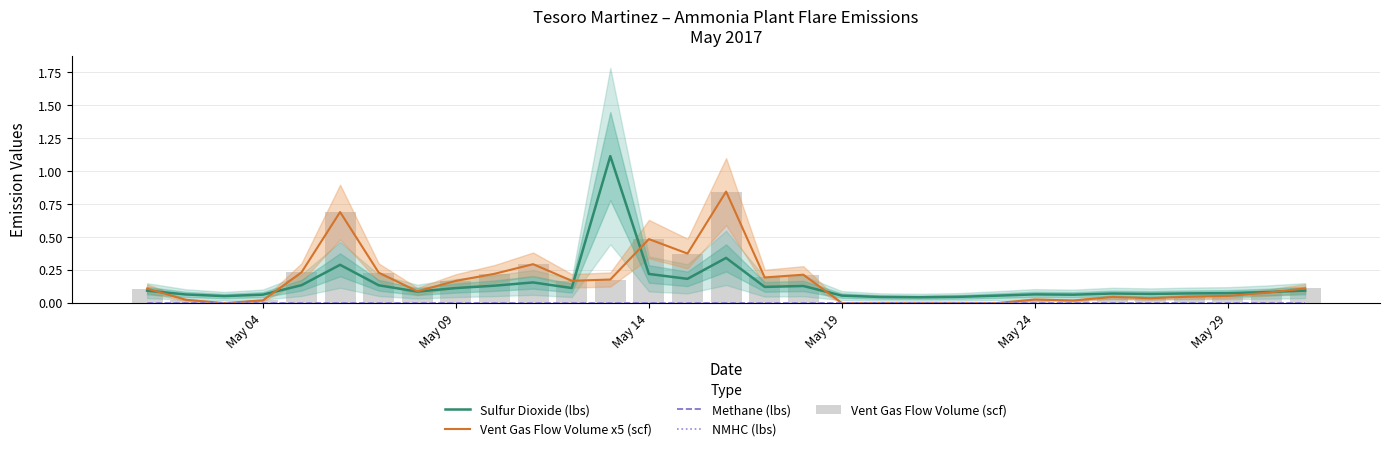

What are all the series names shown in the legend?

Sulfur Dioxide (lbs), Vent Gas Flow Volume x5 (scf), Methane (lbs), NMHC (lbs), Vent Gas Flow Volume (scf)